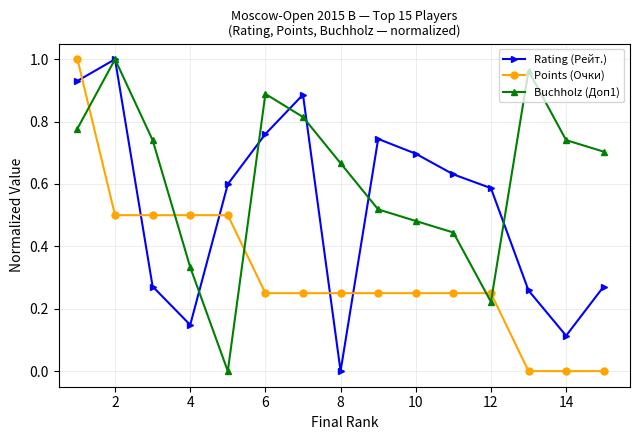

In Rating (Рейт.), how many points are higher than both neighbors (excluding endpoints)?

3